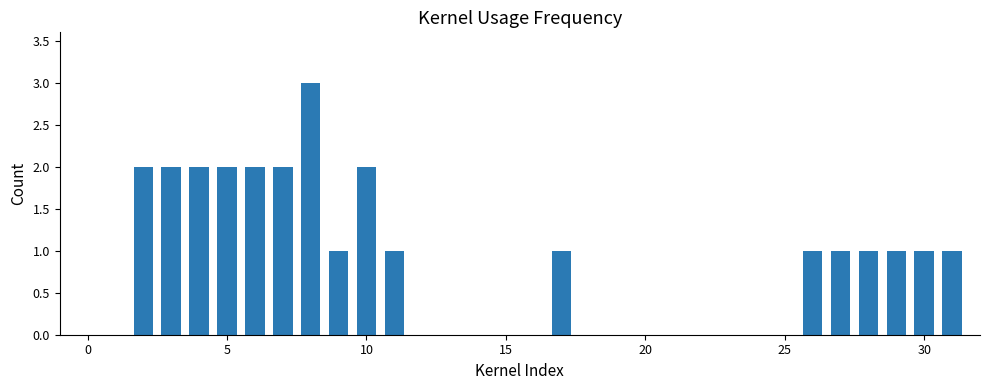

What is the maximum value shown in the chart?

3